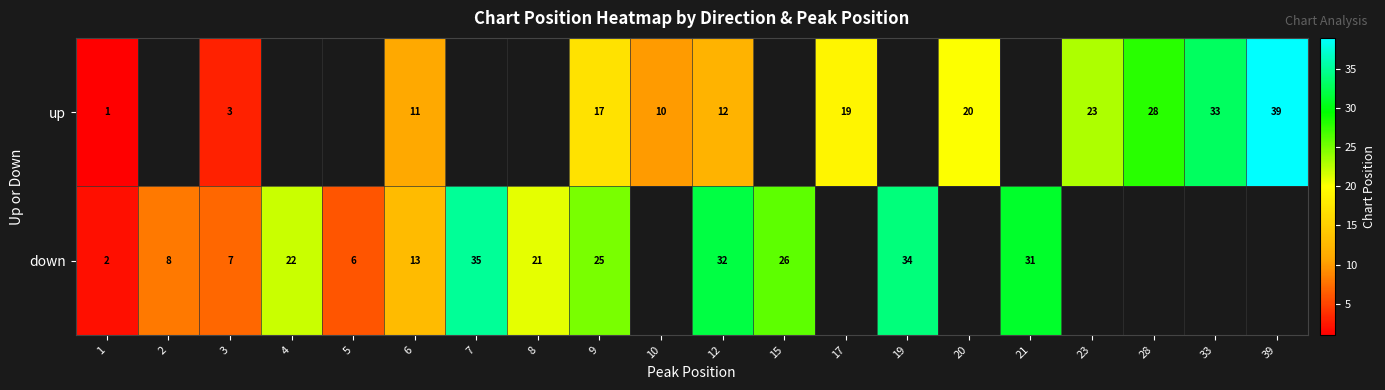

Count the number of data series in this chart.

2